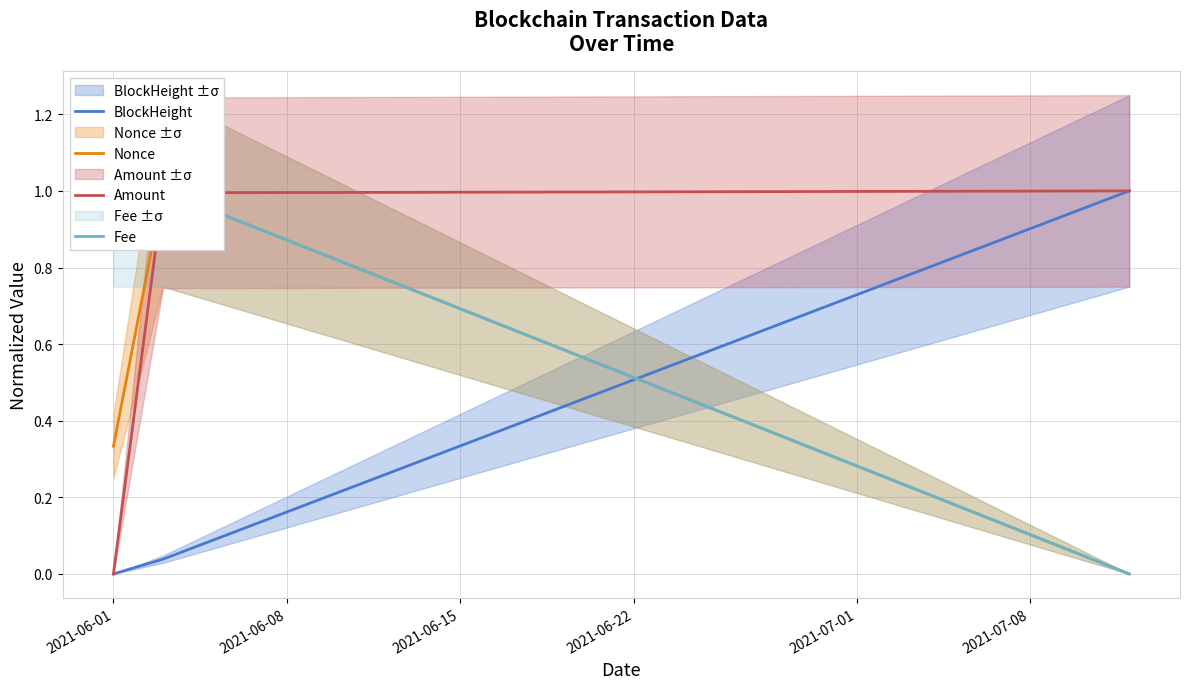

What is the highest value of the Amount series?

1.0